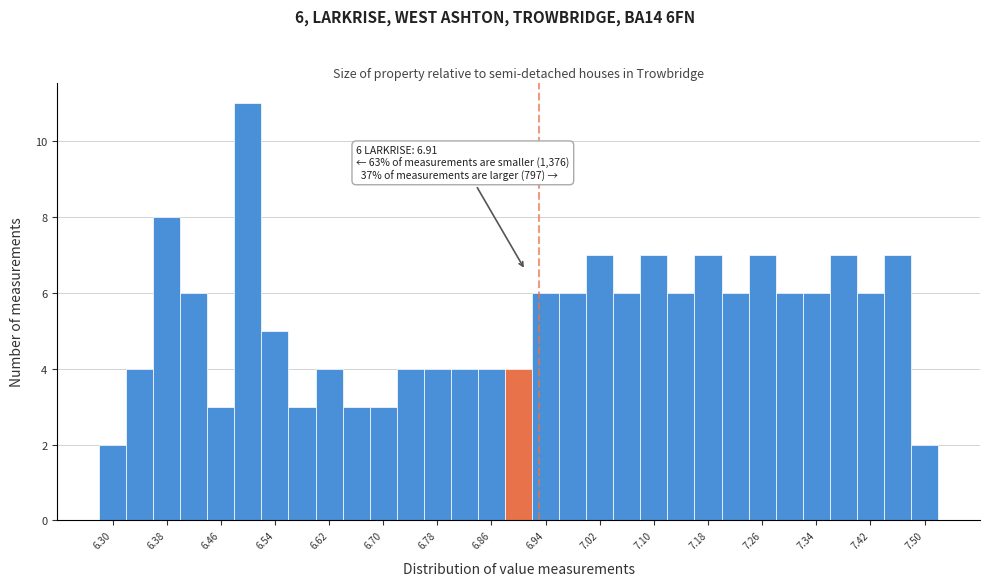

Which range on the x-axis has the tallest bar?

6.48 to 6.52